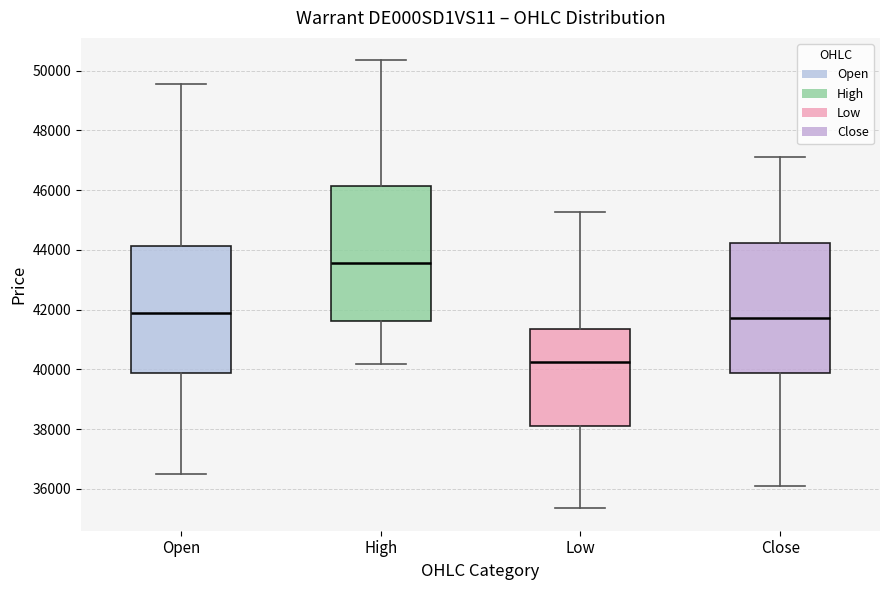

Where is the upper edge of the box for Open on the y-axis? The values are not printed on the chart, so give them approximately, as read against the axis.

44200